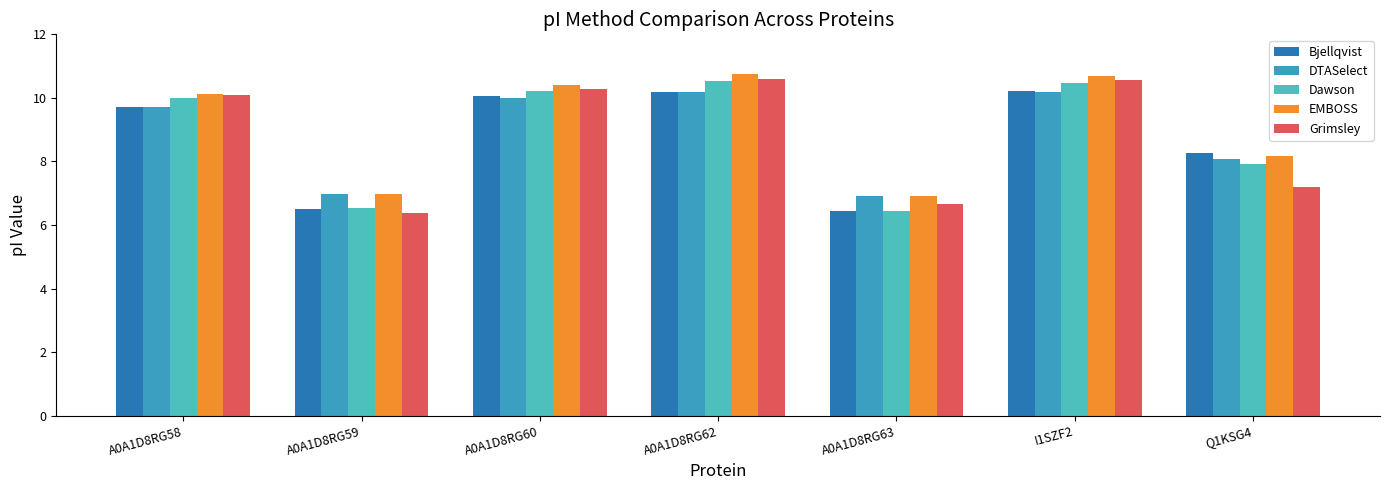

Which category has the highest value in the Dawson series?

A0A1D8RG62